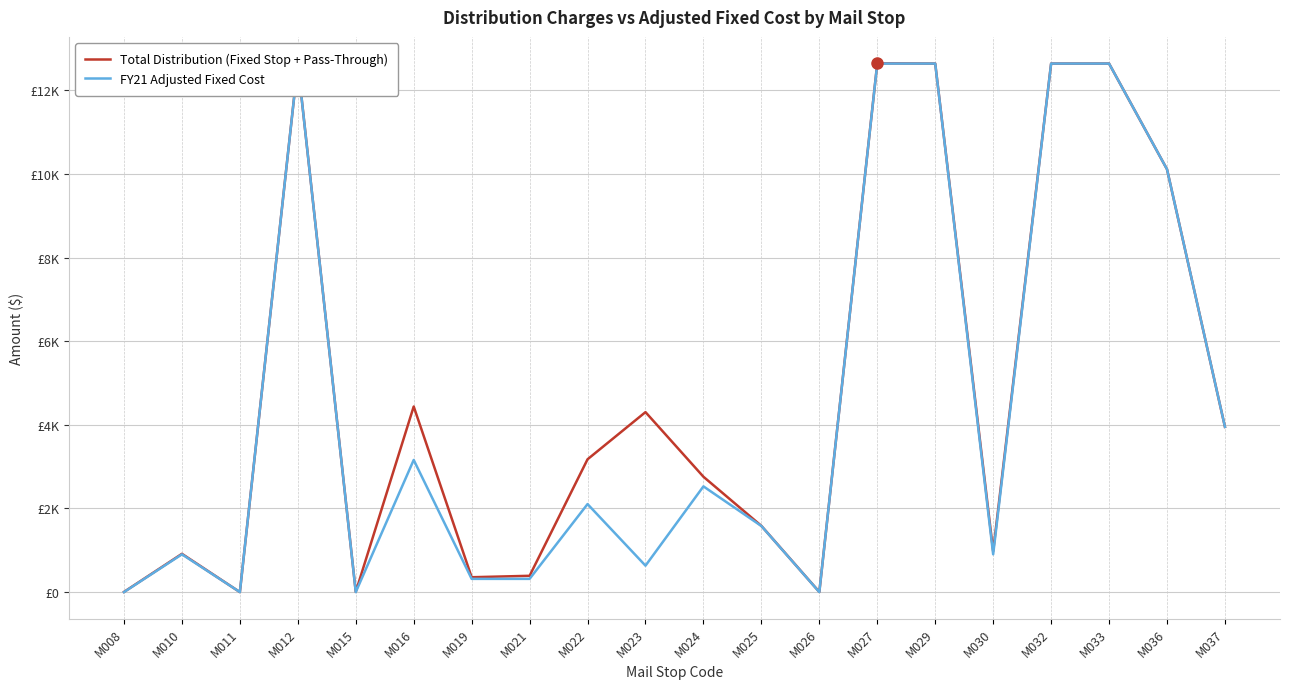

True or false: Total Distribution (Fixed Stop + Pass-Through) and FY21 Adjusted Fixed Cost intersect in this chart.

False